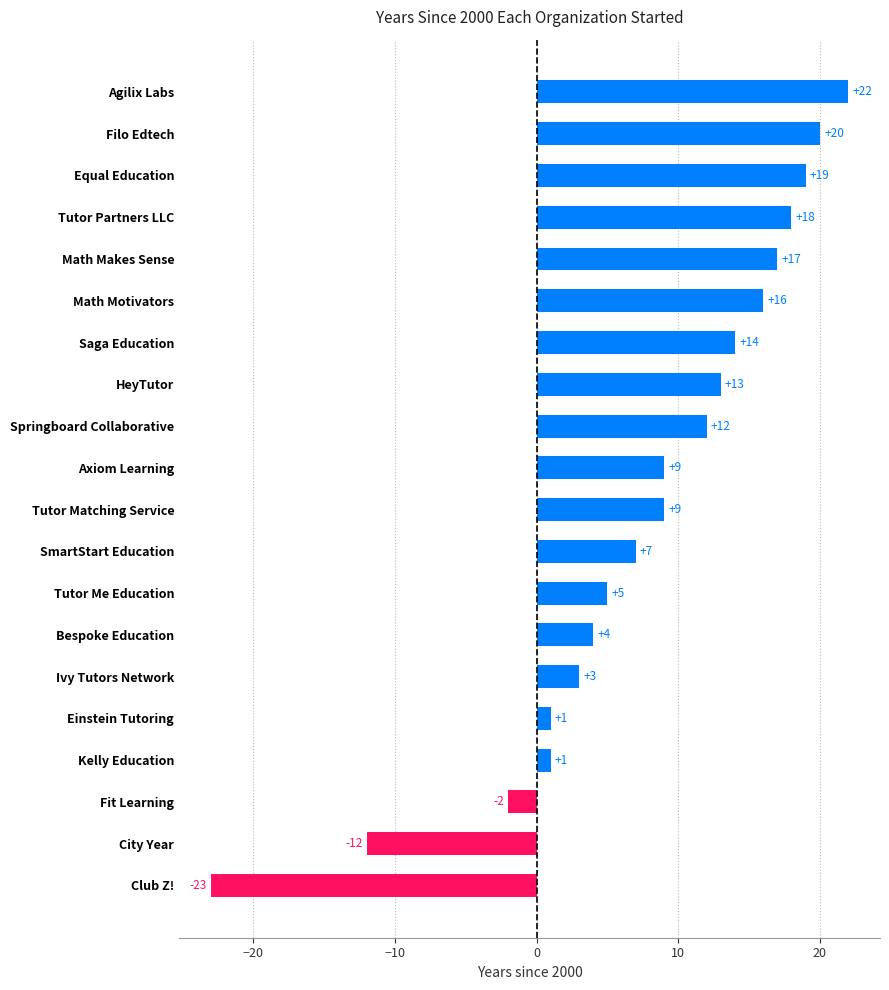

Reading top to bottom, list all the values displayed in this chart.

Agilix Labs=22	Filo Edtech=20	Equal Education=19	Tutor Partners LLC=18	Math Makes Sense=17	Math Motivators=16	Saga Education=14	HeyTutor=13	Springboard Collaborative=12	Axiom Learning=9	Tutor Matching Service=9	SmartStart Education=7	Tutor Me Education=5	Bespoke Education=4	Ivy Tutors Network=3	Einstein Tutoring=1	Kelly Education=1	Fit Learning=-2	City Year=-12	Club Z!=-23